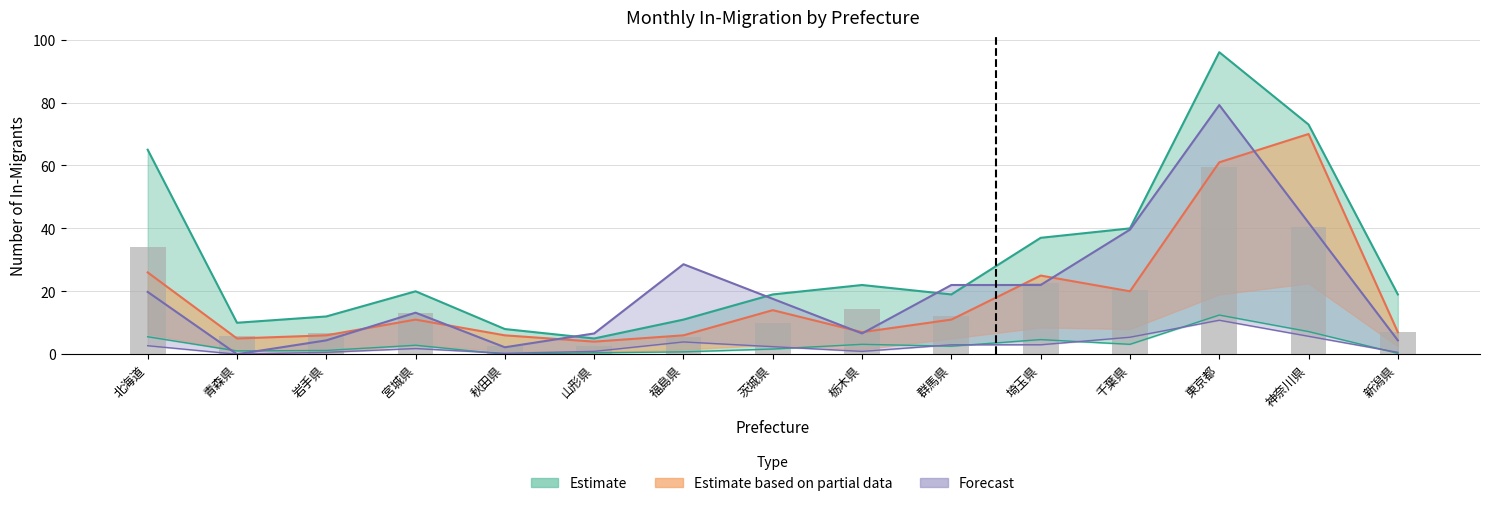

How many categories are shown in the chart?

15